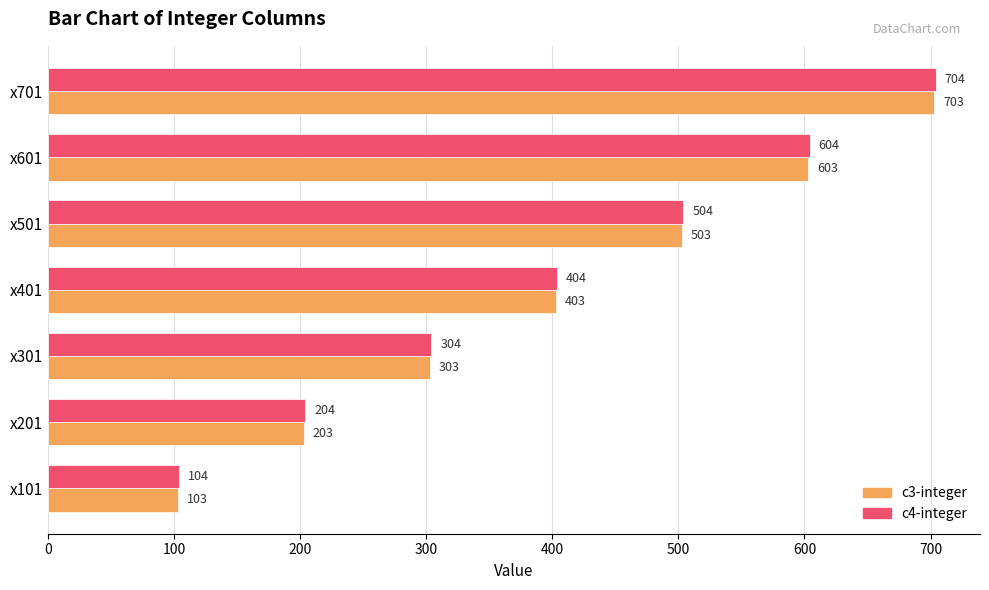

Where is c4-integer nearest to the value 404?

x401